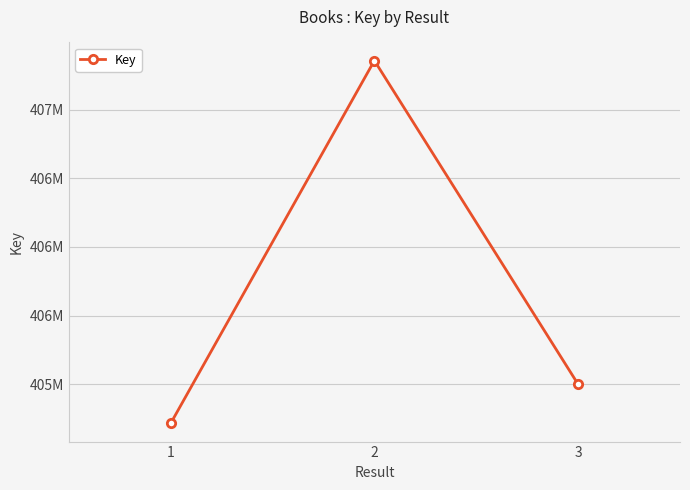

What is the sum of the values at 2 and 1?

812071413